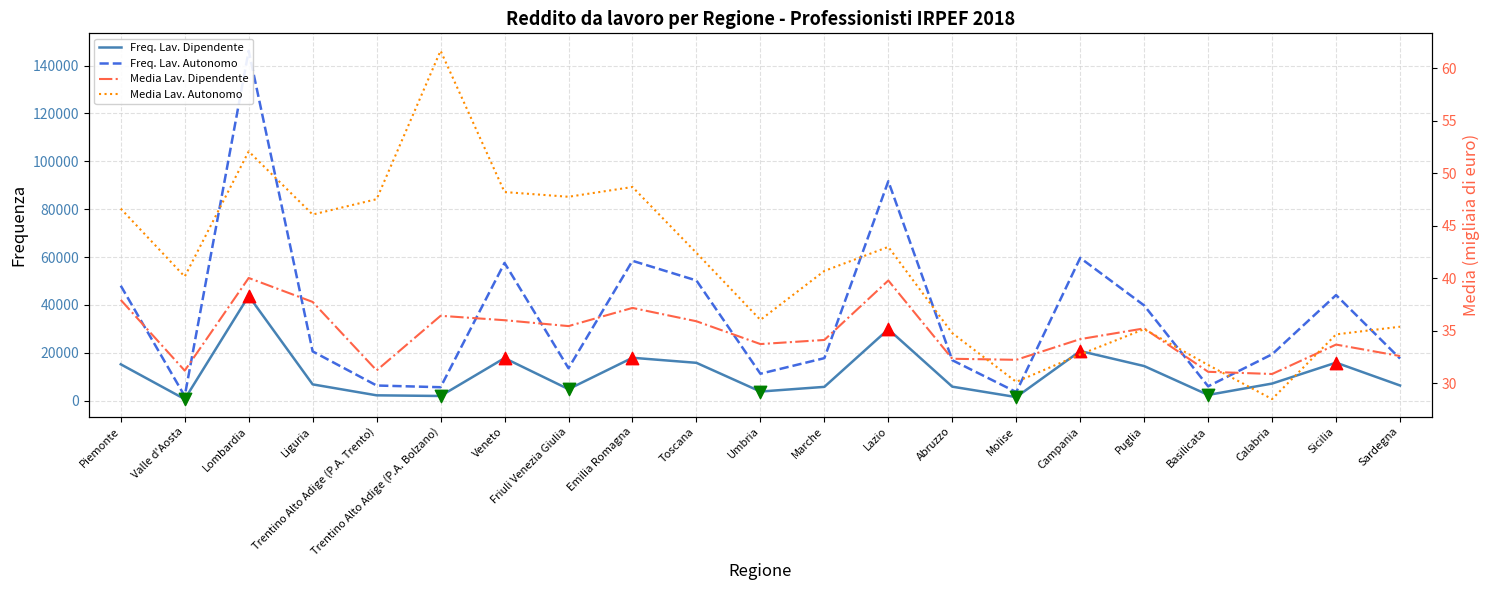

At which category is the sum across all series the highest?

Lombardia